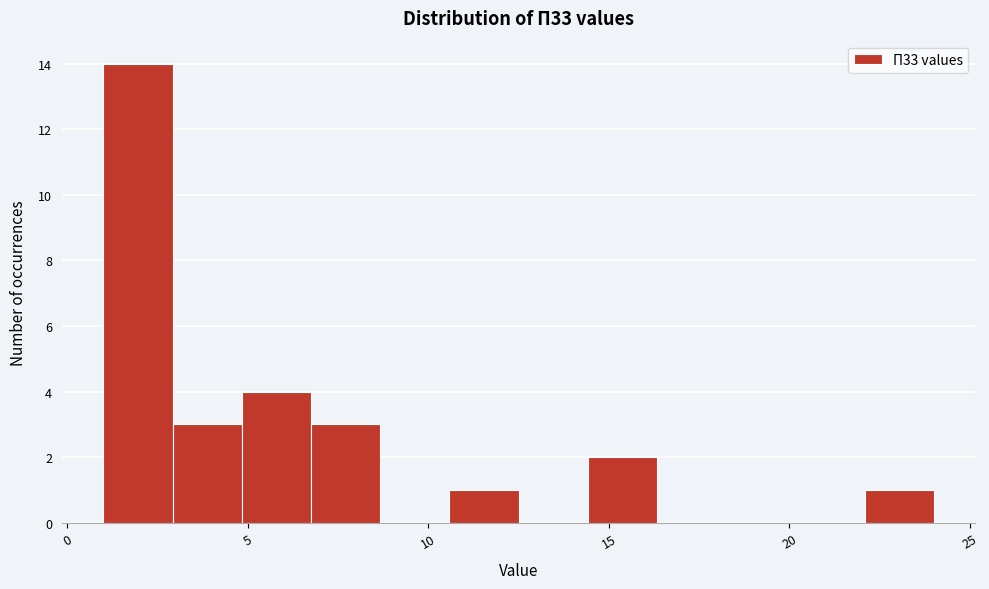

Around what value on the x-axis is the tallest bar? Give the approximate position of its centre, as read against the axis.

2.0